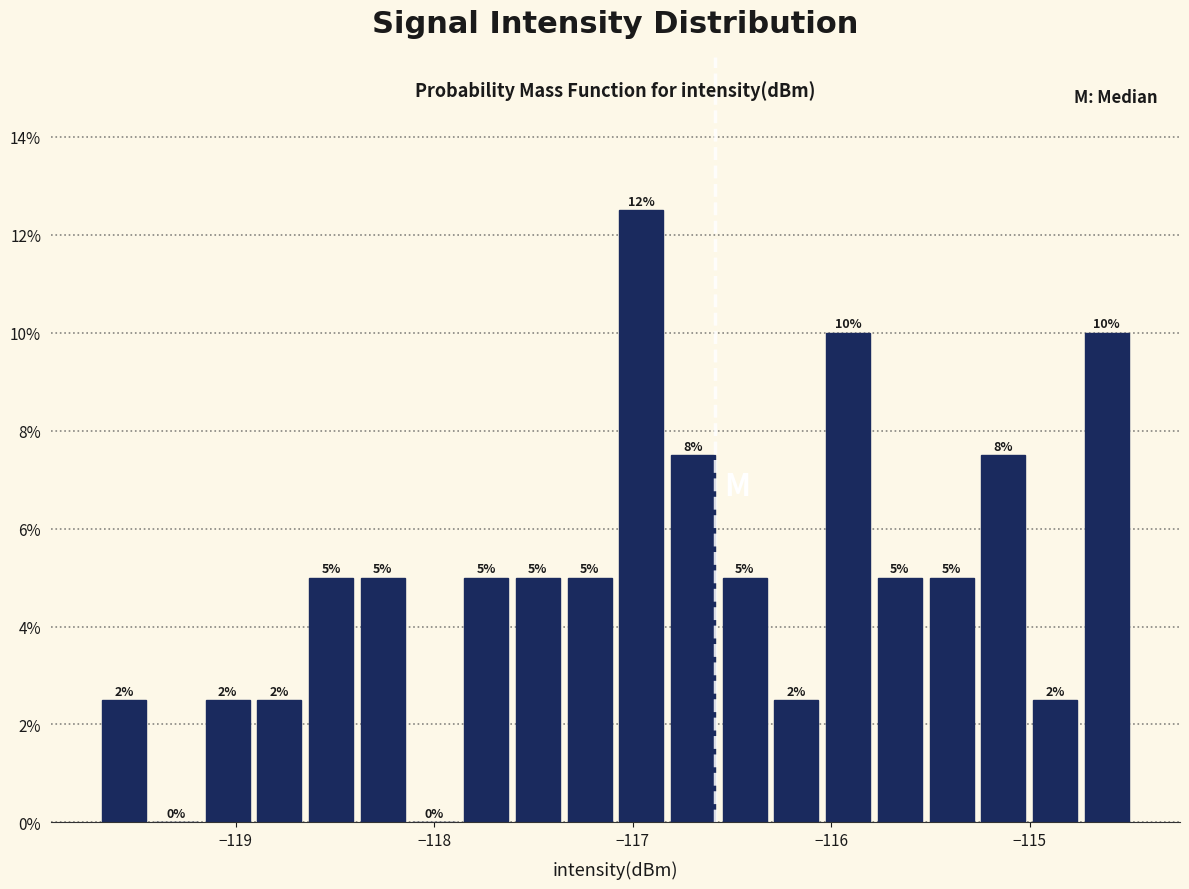

Read against the x-axis, roughly where is the centre of the tallest bar?

-117.0